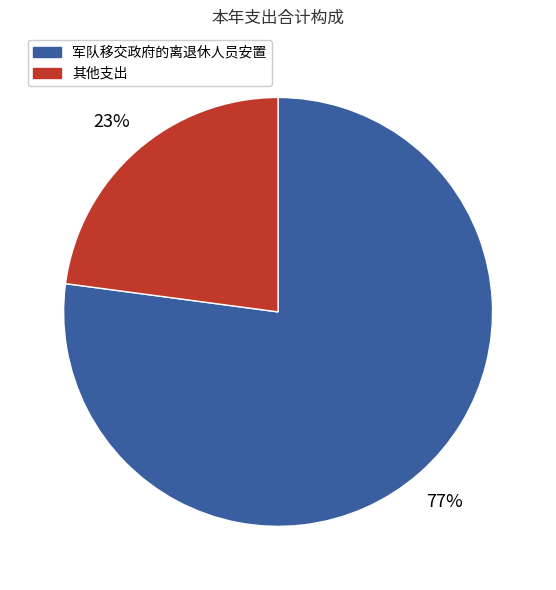

Rank the categories by value from lowest to highest.

其他支出, 军队移交政府的离退休人员安置